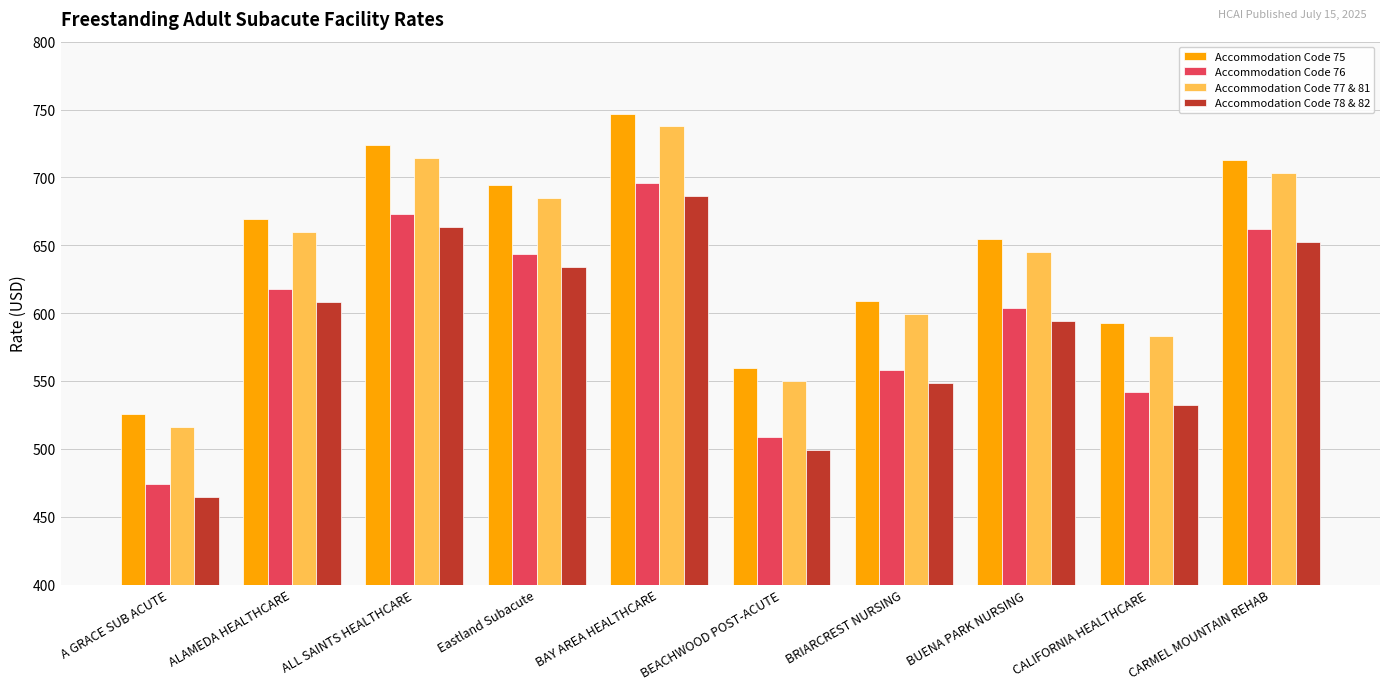

At BEACHWOOD POST-ACUTE, list the series in order from smallest to largest.

Accommodation Code 78 & 82, Accommodation Code 76, Accommodation Code 77 & 81, Accommodation Code 75